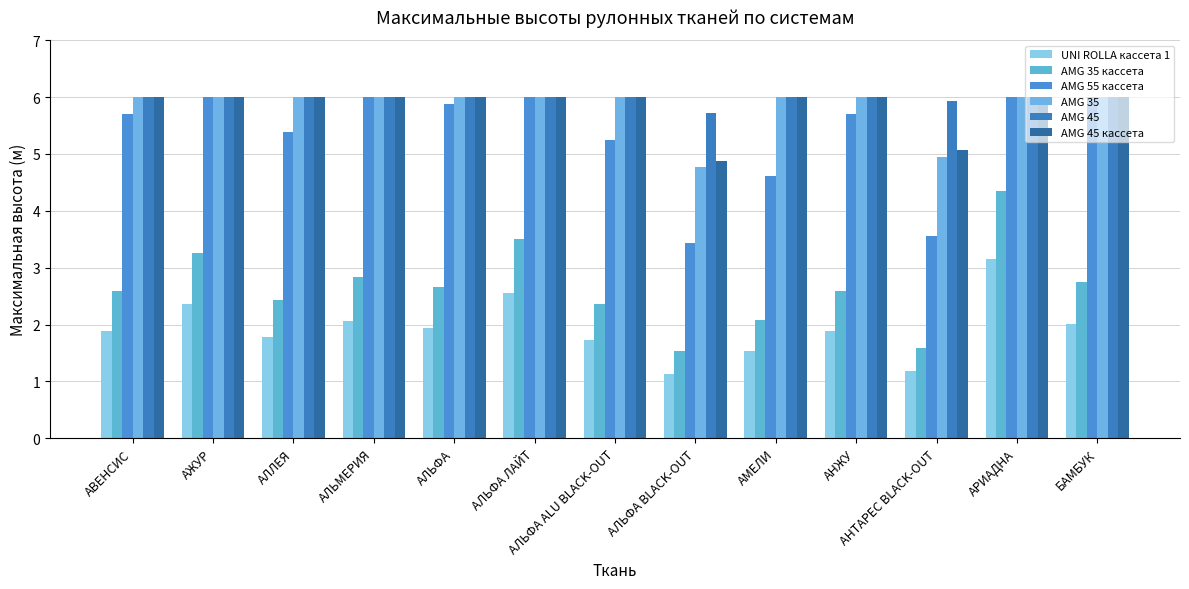

Reading left to right, extract all data points from this chart.

UNI ROLLA кассета 1: АВЕНСИС=1.9	АЖУР=2.4	АЛЛЕЯ=1.8	АЛЬМЕРИЯ=2.1	АЛЬФА=1.9	АЛЬФА ЛАЙТ=2.6	АЛЬФА ALU BLACK-OUT=1.7	АЛЬФА BLACK-OUT=1.1	АМЕЛИ=1.5	АНЖУ=1.9	АНТАРЕС BLACK-OUT=1.2	АРИАДНА=3.2	БАМБУК=2.0
AMG 35 кассета: АВЕНСИС=2.6	АЖУР=3.3	АЛЛЕЯ=2.4	АЛЬМЕРИЯ=2.8	АЛЬФА=2.7	АЛЬФА ЛАЙТ=3.5	АЛЬФА ALU BLACK-OUT=2.4	АЛЬФА BLACK-OUT=1.5	АМЕЛИ=2.1	АНЖУ=2.6	АНТАРЕС BLACK-OUT=1.6	АРИАДНА=4.4	БАМБУК=2.7
AMG 55 кассета: АВЕНСИС=5.7	АЖУР=6.0	АЛЛЕЯ=5.4	АЛЬМЕРИЯ=6.0	АЛЬФА=5.9	АЛЬФА ЛАЙТ=6.0	АЛЬФА ALU BLACK-OUT=5.2	АЛЬФА BLACK-OUT=3.4	АМЕЛИ=4.6	АНЖУ=5.7	АНТАРЕС BLACK-OUT=3.6	АРИАДНА=6.0	БАМБУК=6.0
AMG 35: АВЕНСИС=6.0	АЖУР=6.0	АЛЛЕЯ=6.0	АЛЬМЕРИЯ=6.0	АЛЬФА=6.0	АЛЬФА ЛАЙТ=6.0	АЛЬФА ALU BLACK-OUT=6.0	АЛЬФА BLACK-OUT=4.8	АМЕЛИ=6.0	АНЖУ=6.0	АНТАРЕС BLACK-OUT=5.0	АРИАДНА=6.0	БАМБУК=6.0
AMG 45: АВЕНСИС=6.0	АЖУР=6.0	АЛЛЕЯ=6.0	АЛЬМЕРИЯ=6.0	АЛЬФА=6.0	АЛЬФА ЛАЙТ=6.0	АЛЬФА ALU BLACK-OUT=6.0	АЛЬФА BLACK-OUT=5.7	АМЕЛИ=6.0	АНЖУ=6.0	АНТАРЕС BLACK-OUT=5.9	АРИАДНА=6.0	БАМБУК=6.0
AMG 45 кассета: АВЕНСИС=6.0	АЖУР=6.0	АЛЛЕЯ=6.0	АЛЬМЕРИЯ=6.0	АЛЬФА=6.0	АЛЬФА ЛАЙТ=6.0	АЛЬФА ALU BLACK-OUT=6.0	АЛЬФА BLACK-OUT=4.9	АМЕЛИ=6.0	АНЖУ=6.0	АНТАРЕС BLACK-OUT=5.1	АРИАДНА=6.0	БАМБУК=6.0